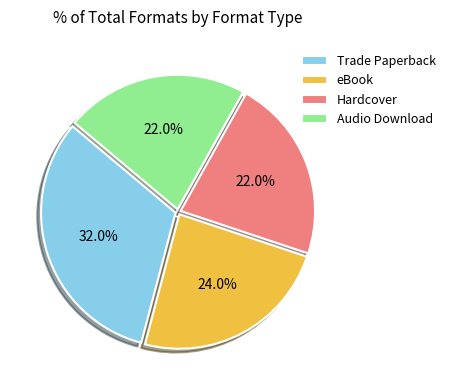

The Trade Paperback slice represents 25% of the pie. True or false?

False